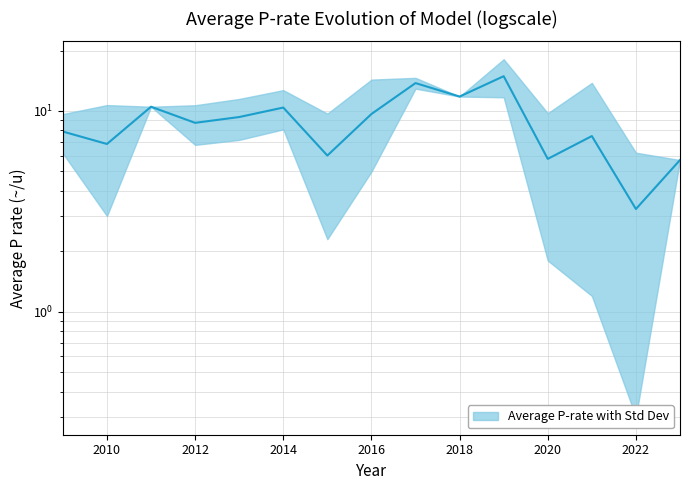

How many distinct data groups are displayed?

1